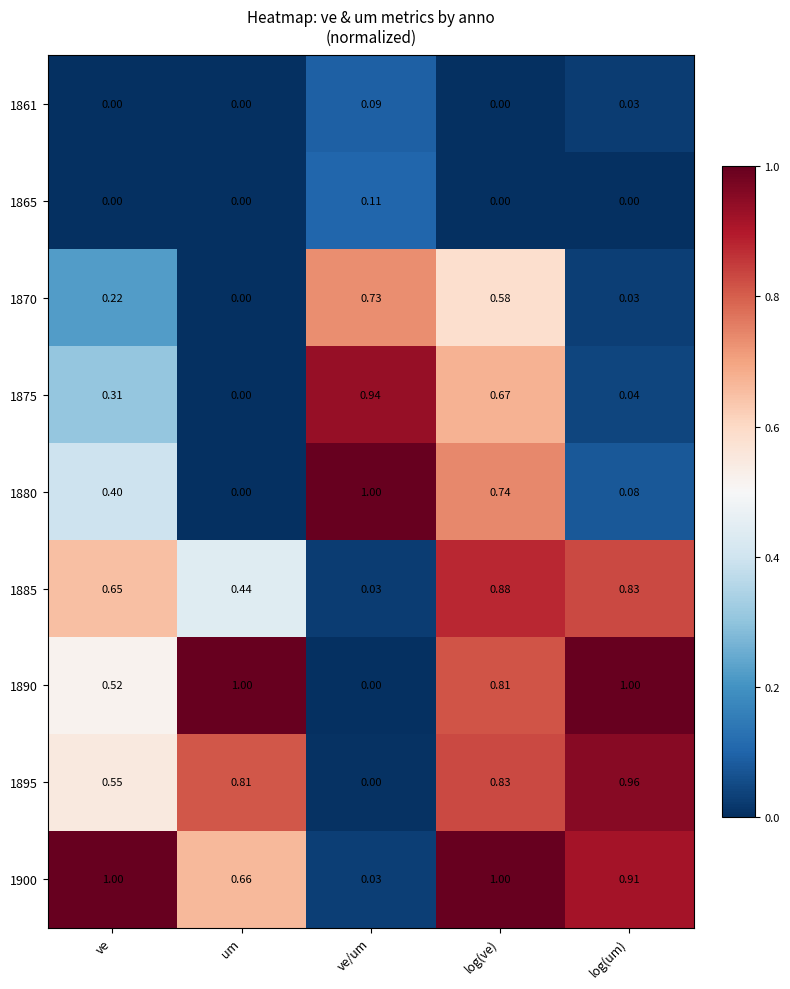

Is the value of 1900 at ve greater than the value of 1865 at log(um)?

Yes